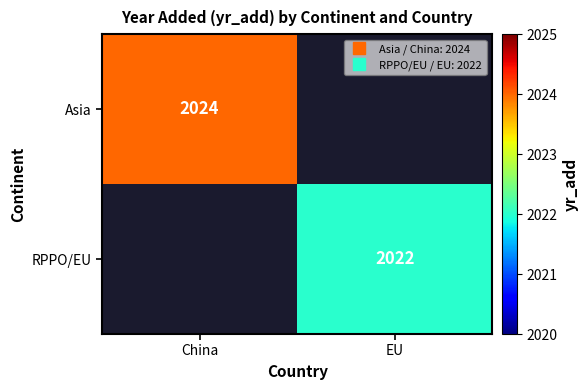

How many distinct data groups are displayed?

2